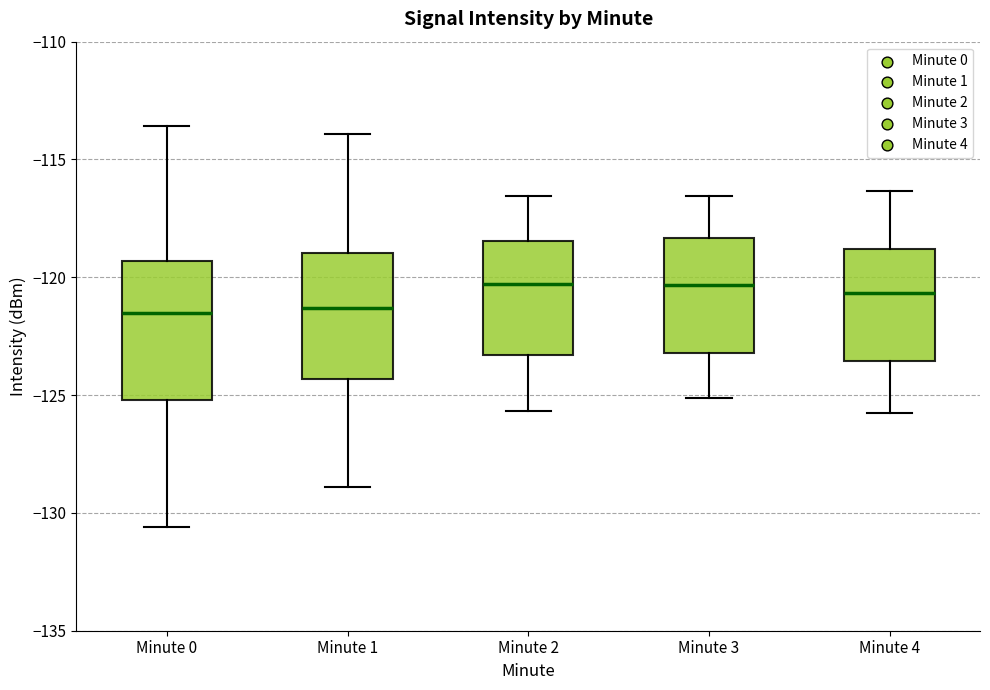

Where is the upper edge of the box for Minute 3 on the y-axis? The values are not printed on the chart, so give them approximately, as read against the axis.

-118.5